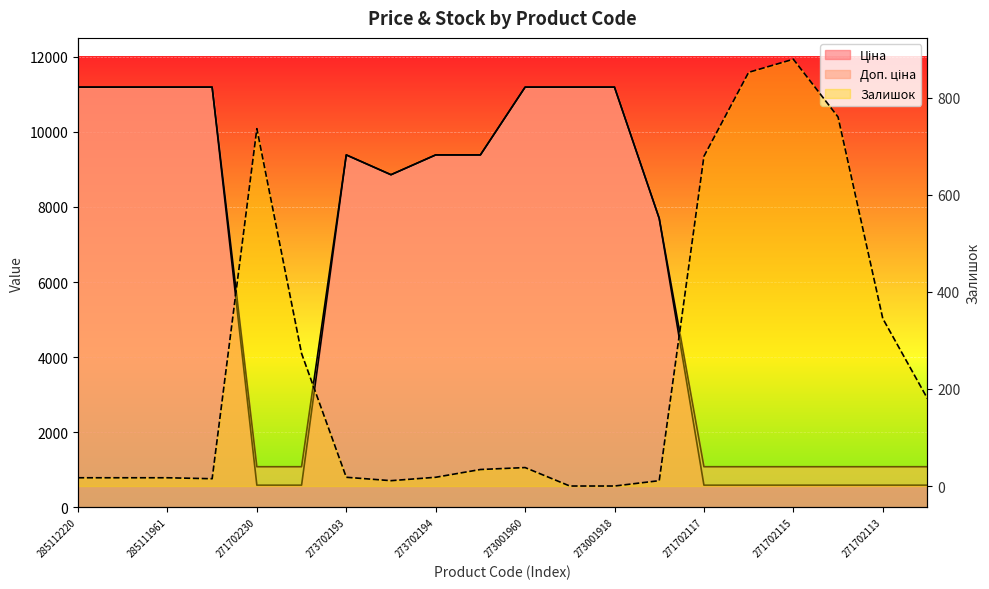

What is the highest value of the Доп. ціна series?

11188.2